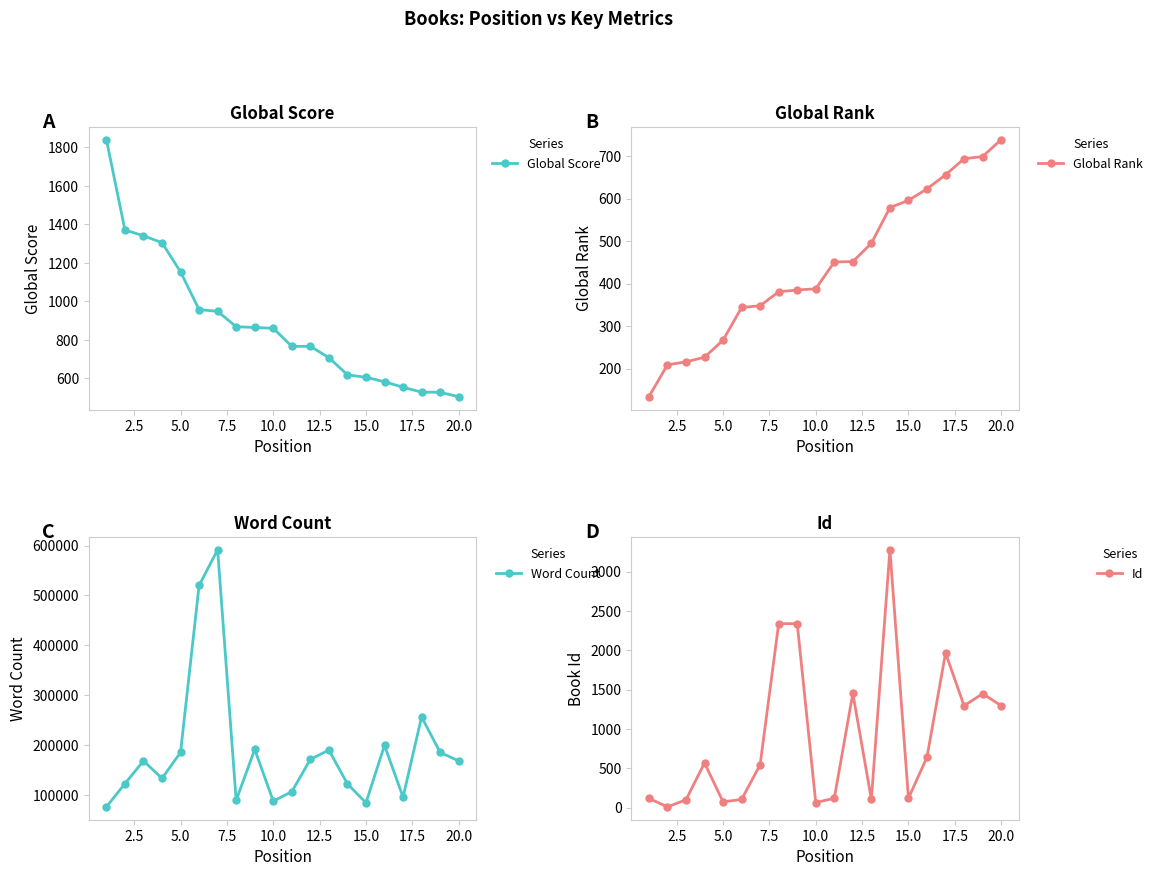

What is the minimum value for Id?

9